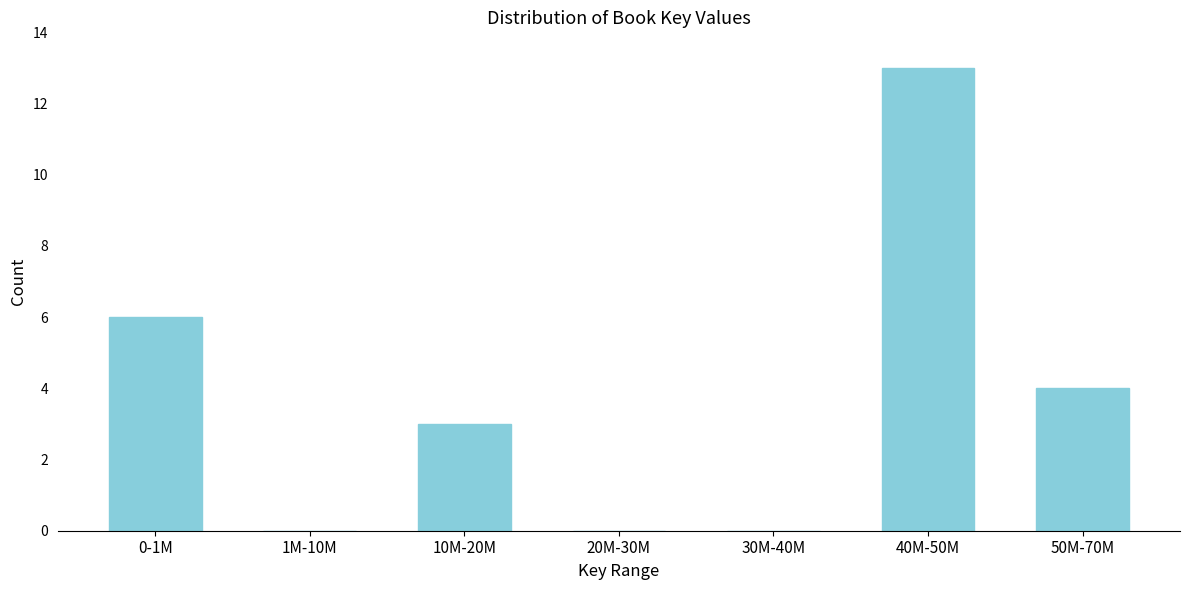

Reading right to left, extract all data points from this chart.

50M-70M=4	40M-50M=13	30M-40M=0	20M-30M=0	10M-20M=3	1M-10M=0	0-1M=6